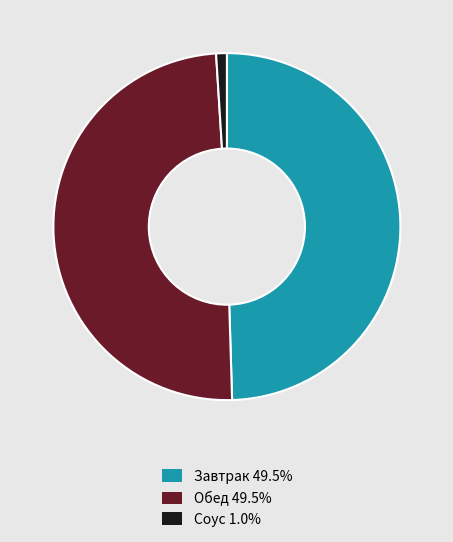

Is there any slice that represents more than half of the pie?

No